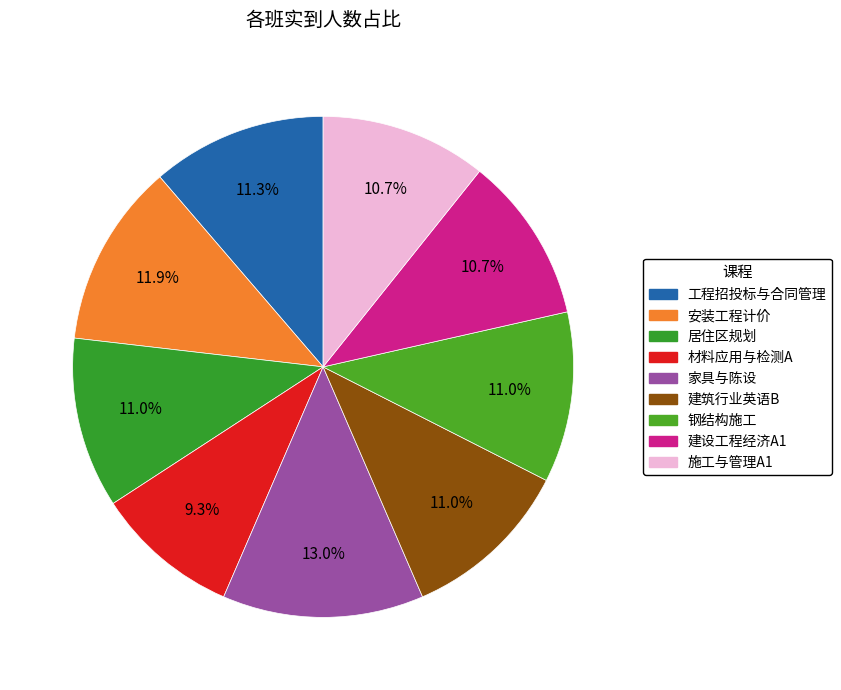

Count the number of slices in the pie.

9